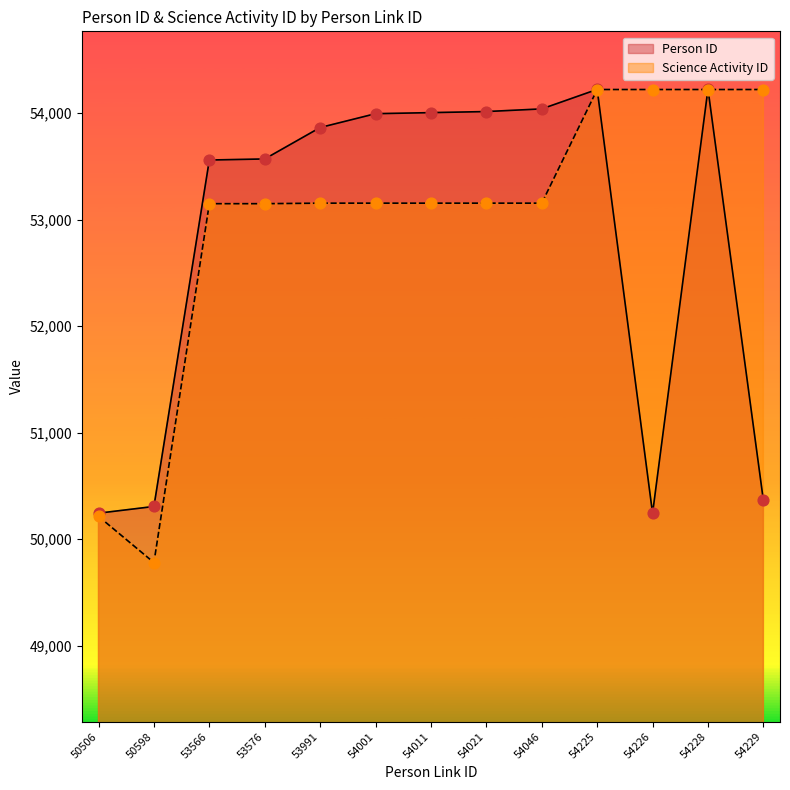

Is the value of Science Activity ID at 54021 greater than the value of Person ID at 53576?

No